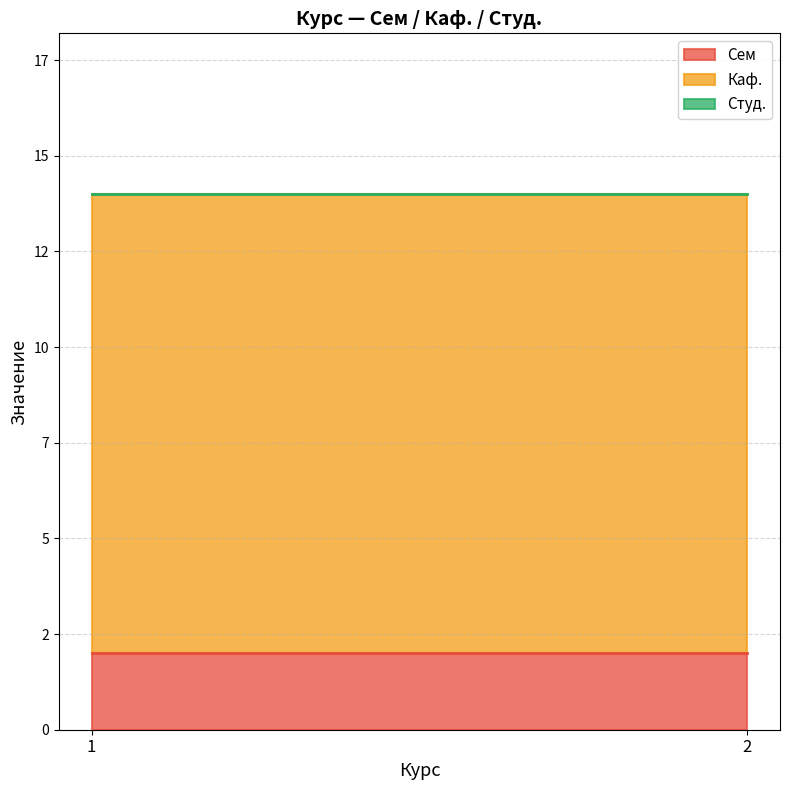

What is the maximum value shown in the chart?

12